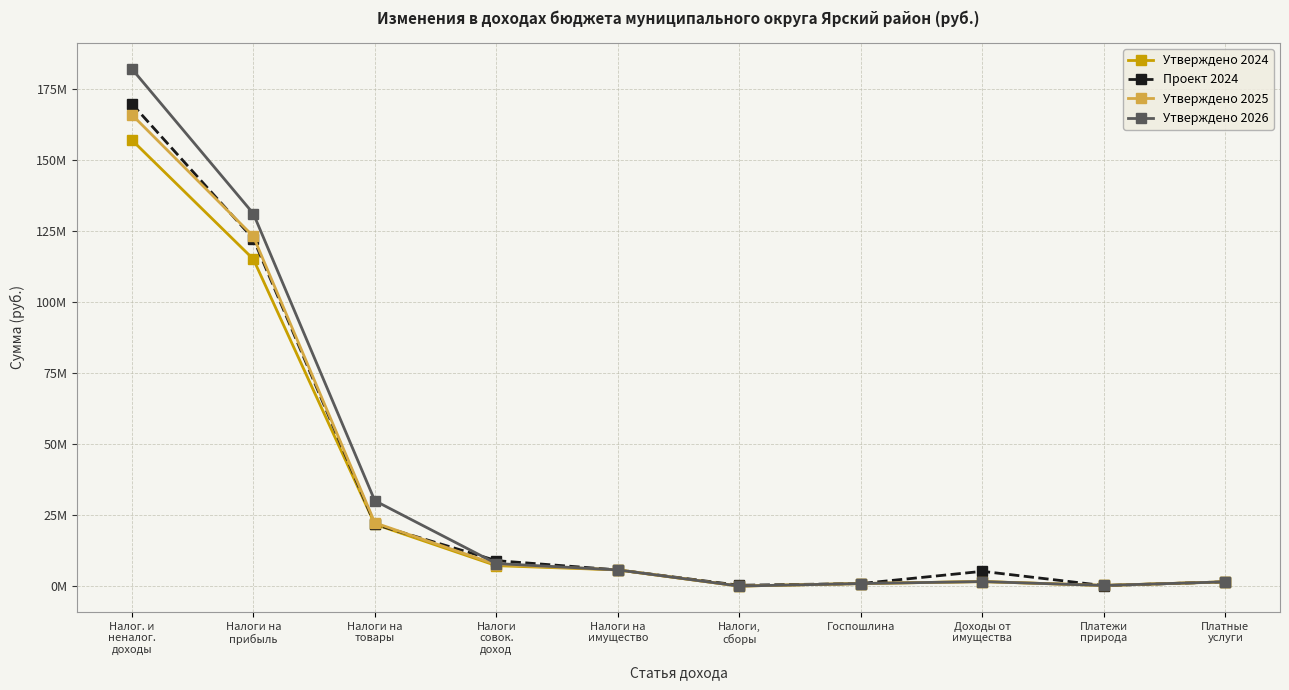

Between which two adjacent categories do Утверждено 2024 and Проект 2024 first intersect?

Доходы от
имущества and Платежи
природа